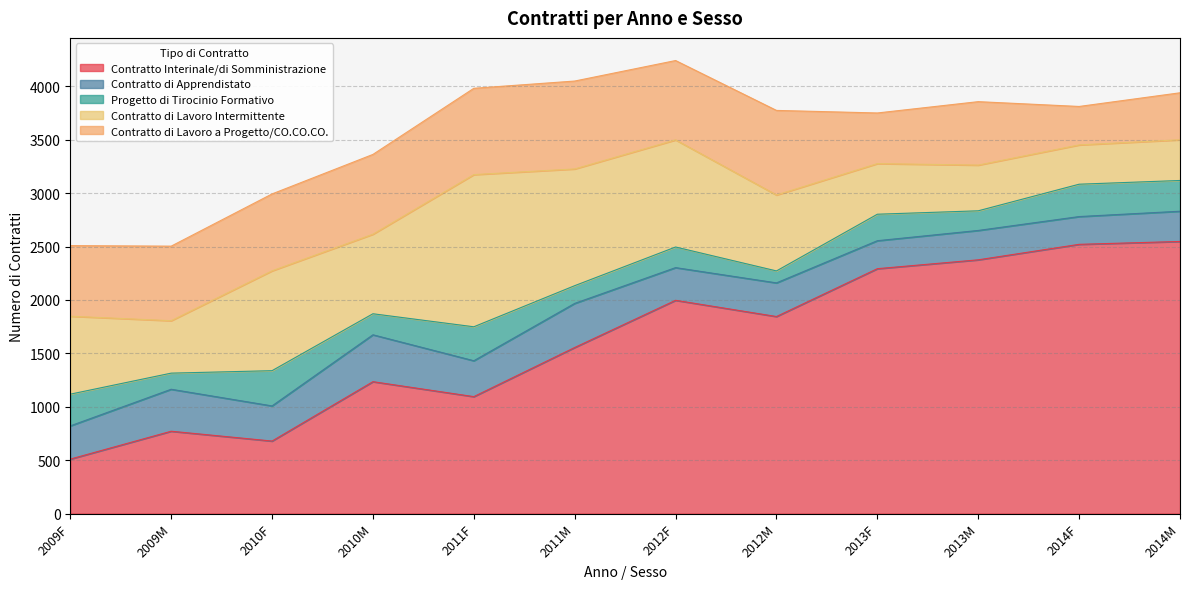

How many categories are shown in the chart?

12